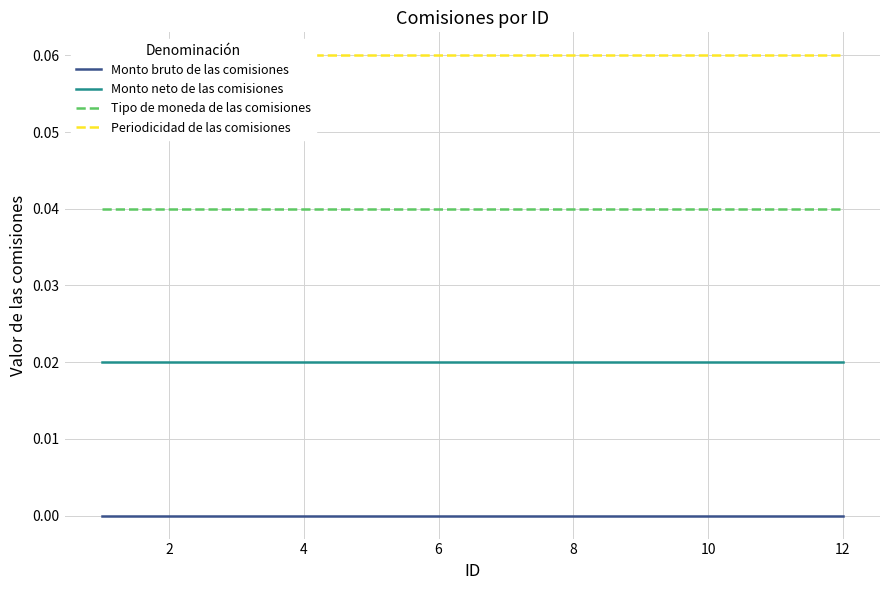

Which series has the widest spread of values?

Monto bruto de las comisiones